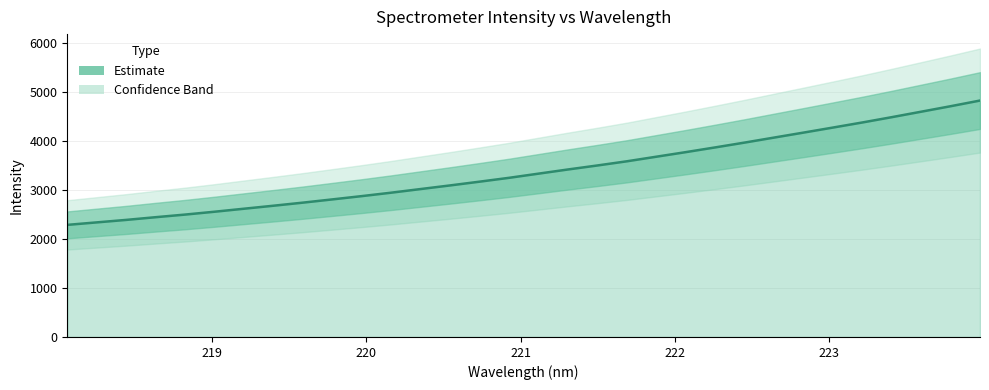

Between 219.9712 and 221.8812, which is larger?

221.8812